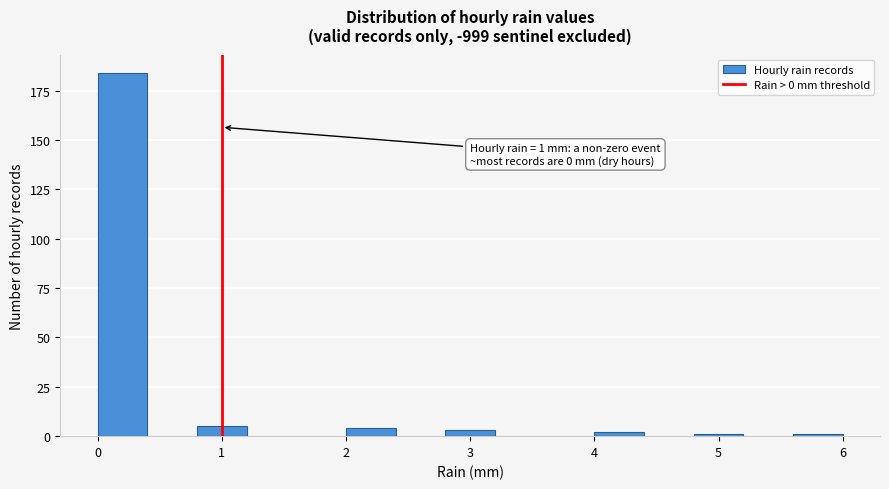

Which range on the x-axis has the tallest bar?

0.0 to 0.4